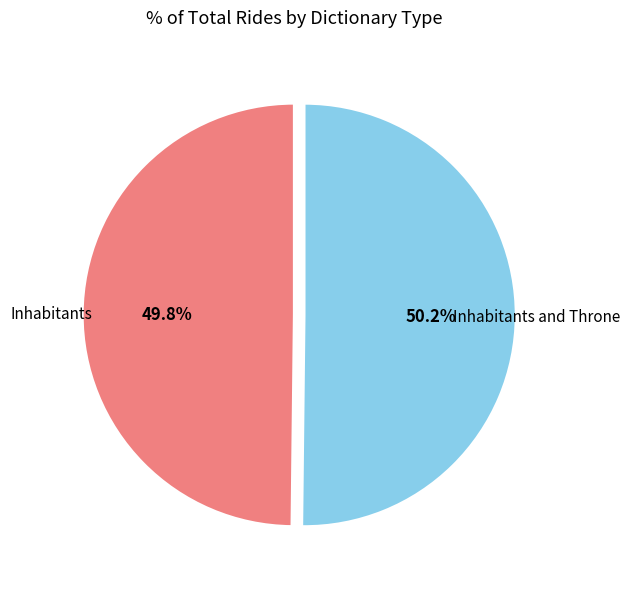

Is there any slice that represents more than half of the pie?

Yes